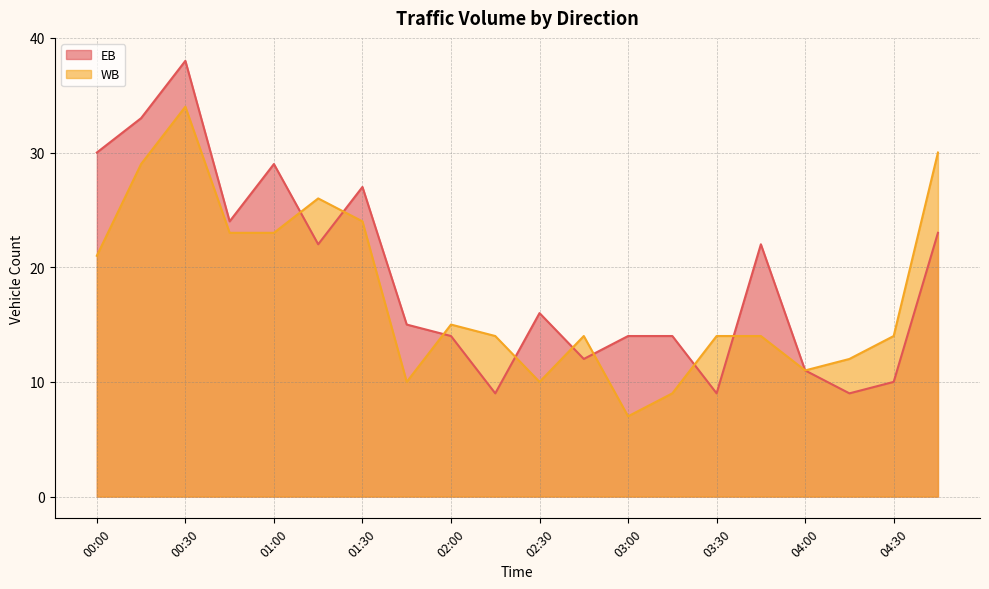

True or false: WB and EB cross at least once.

True